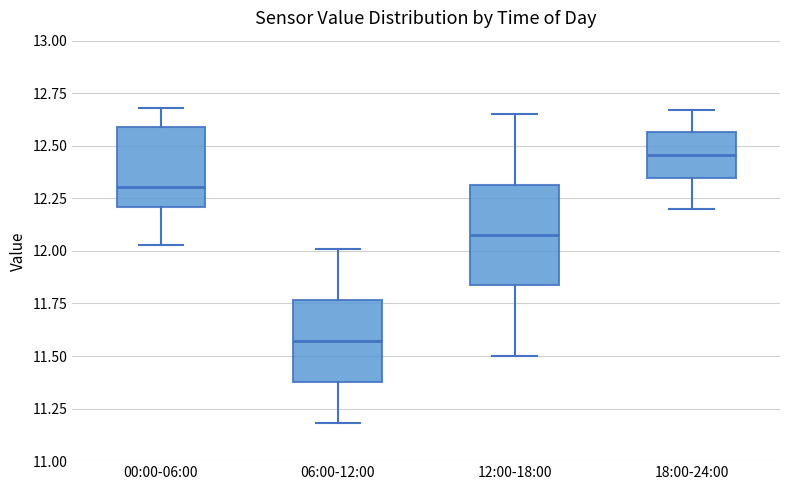

Reading left to right, read every box against the y-axis: the position of its median line, the range the box covers, and the ends of its whiskers. The values are not printed on the chart, so give them approximately, as read against the axis.

00:00-06:00: median 12.30, box 12.20 to 12.60, whiskers 12.05 to 12.70
06:00-12:00: median 11.55, box 11.40 to 11.75, whiskers 11.20 to 12.00
12:00-18:00: median 12.10, box 11.85 to 12.30, whiskers 11.50 to 12.65
18:00-24:00: median 12.45, box 12.35 to 12.55, whiskers 12.20 to 12.65